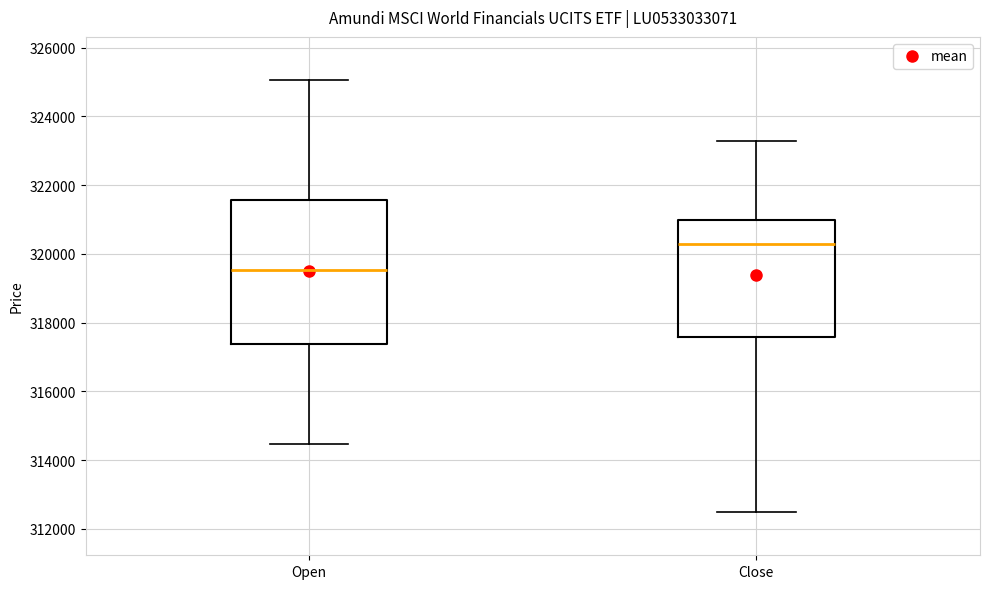

Which box's median line is the lowest?

Open